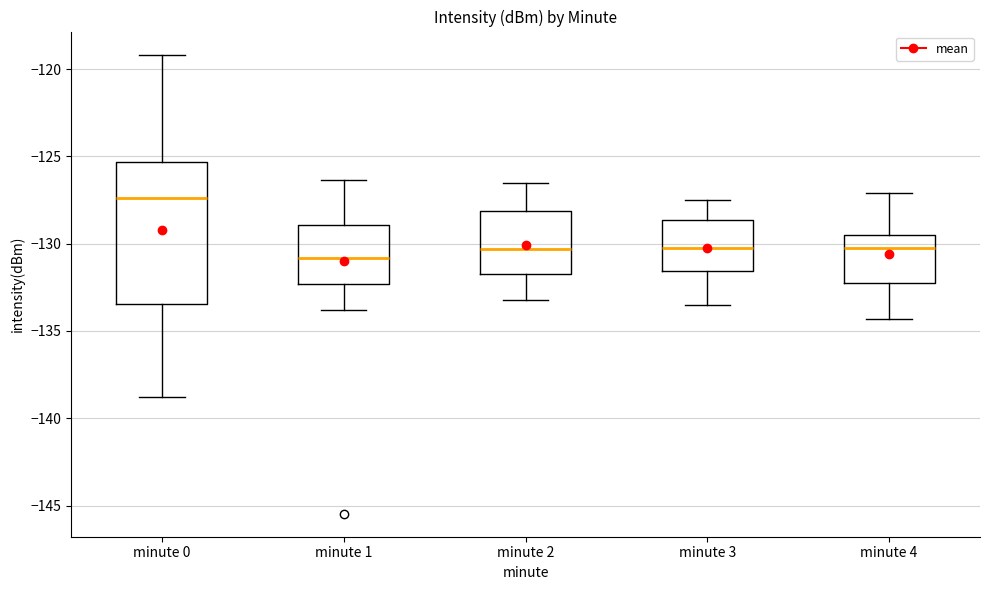

Reading left to right, read every box against the y-axis: the position of its median line, the range the box covers, and the ends of its whiskers. The values are not printed on the chart, so give them approximately, as read against the axis.

minute 0: median -127.5, box -133.5 to -125.5, whiskers -139.0 to -119.0
minute 1: median -131.0, box -132.5 to -129.0, whiskers -134.0 to -126.5
minute 2: median -130.5, box -131.5 to -128.0, whiskers -133.0 to -126.5
minute 3: median -130.0, box -131.5 to -128.5, whiskers -133.5 to -127.5
minute 4: median -130.0, box -132.0 to -129.5, whiskers -134.5 to -127.0